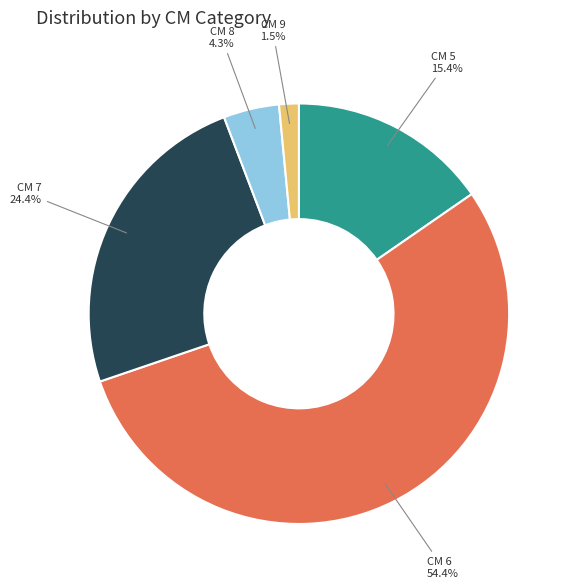

Between CM 6 and CM 7, which is larger?

CM 6